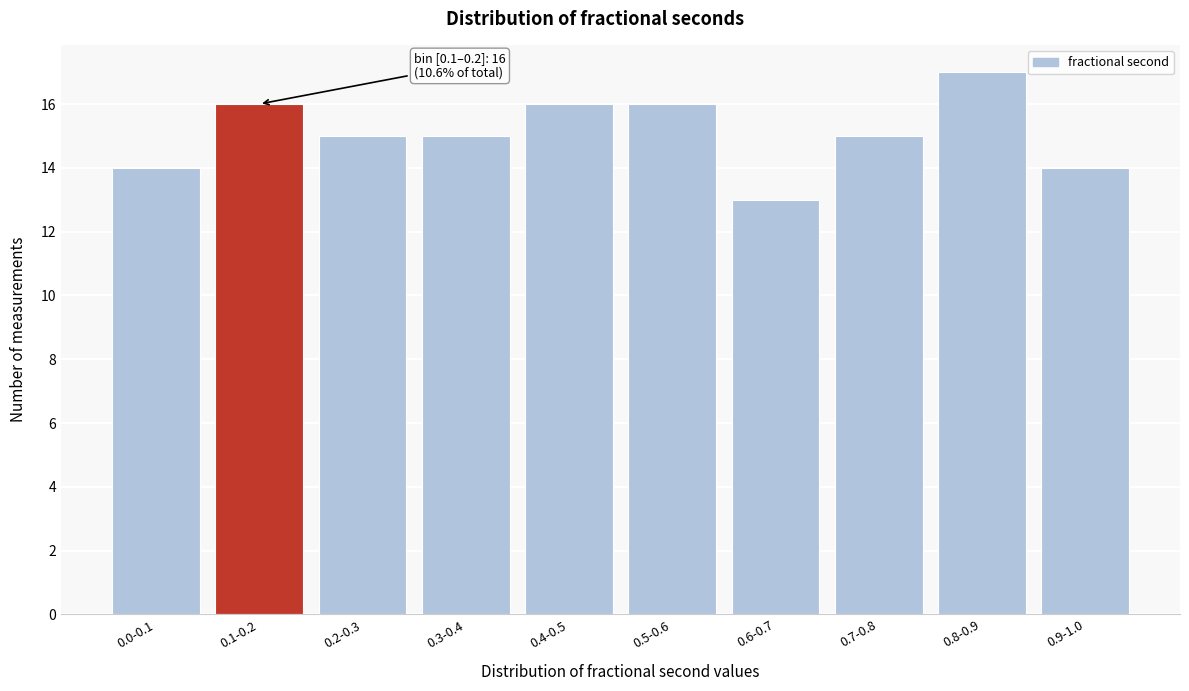

Reading left to right, what are all the values shown in this chart?

0.0-0.1=14	0.1-0.2=16	0.2-0.3=15	0.3-0.4=15	0.4-0.5=16	0.5-0.6=16	0.6-0.7=13	0.7-0.8=15	0.8-0.9=17	0.9-1.0=14